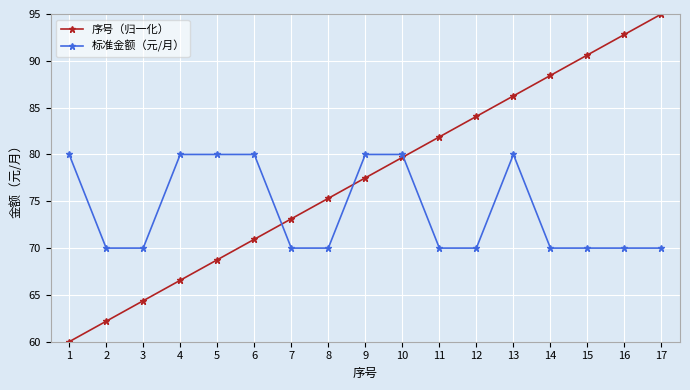

Which series has the widest spread of values?

序号（归一化）